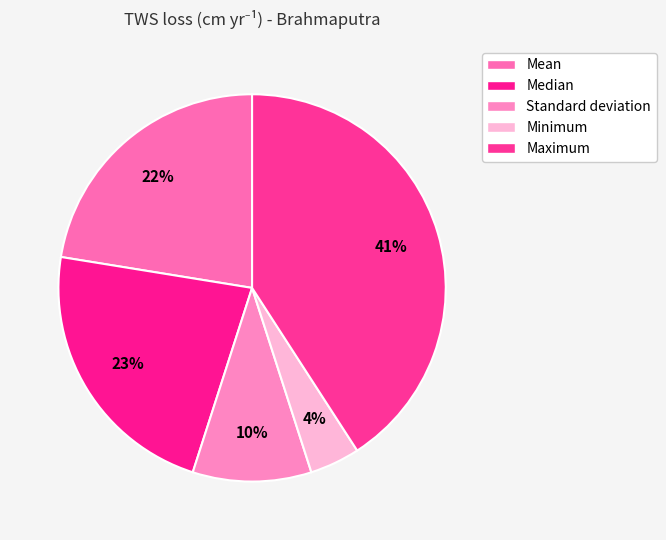

Is it true that Maximum is 26% of the pie?

False